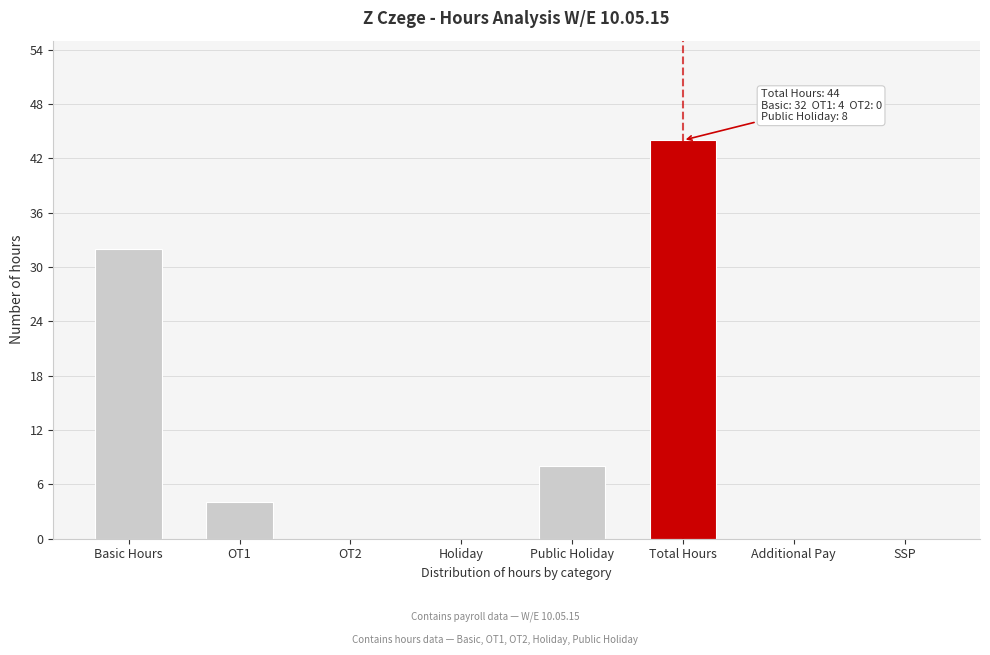

Reading left to right, extract all data points from this chart.

Basic Hours=32	OT1=4	OT2=0	Holiday=0	Public Holiday=8	Total Hours=44	Additional Pay=0	SSP=0